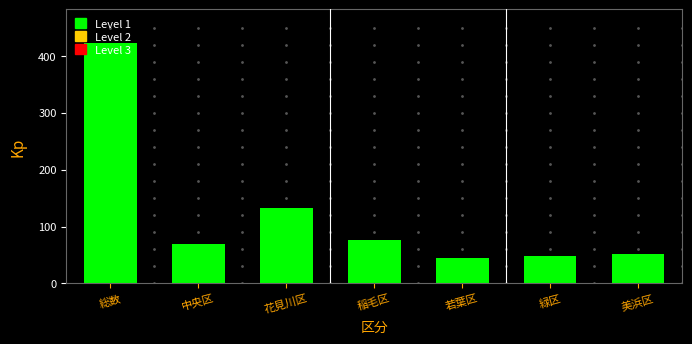

What is the sum of all values?

844